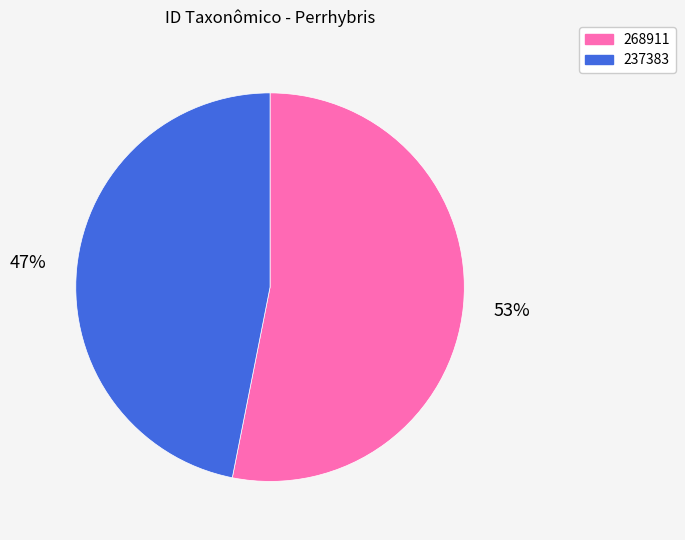

Is there a majority slice in this chart?

Yes